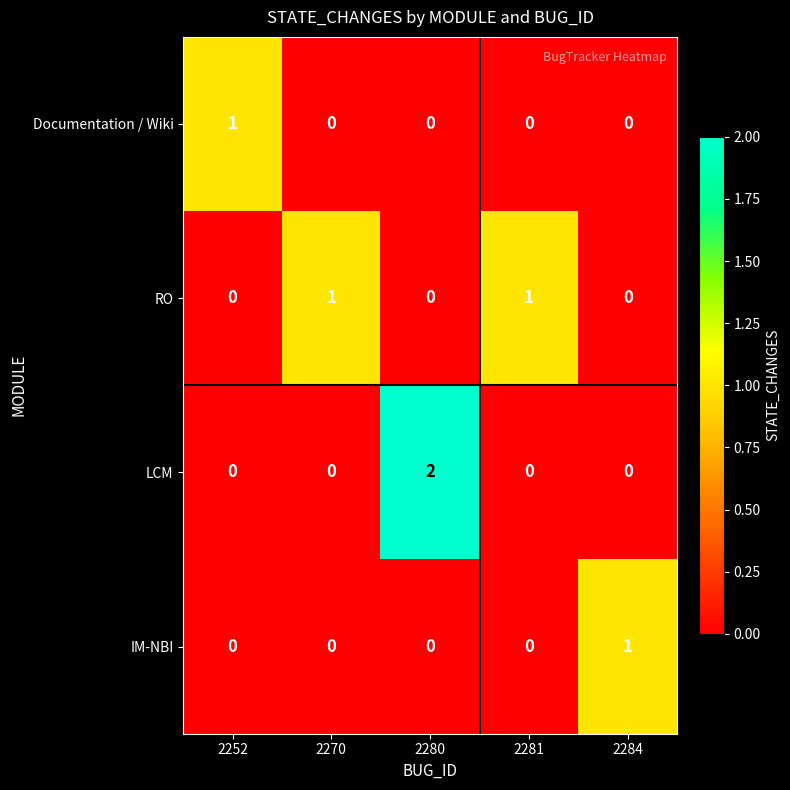

At which category is the sum across all series the highest?

2280